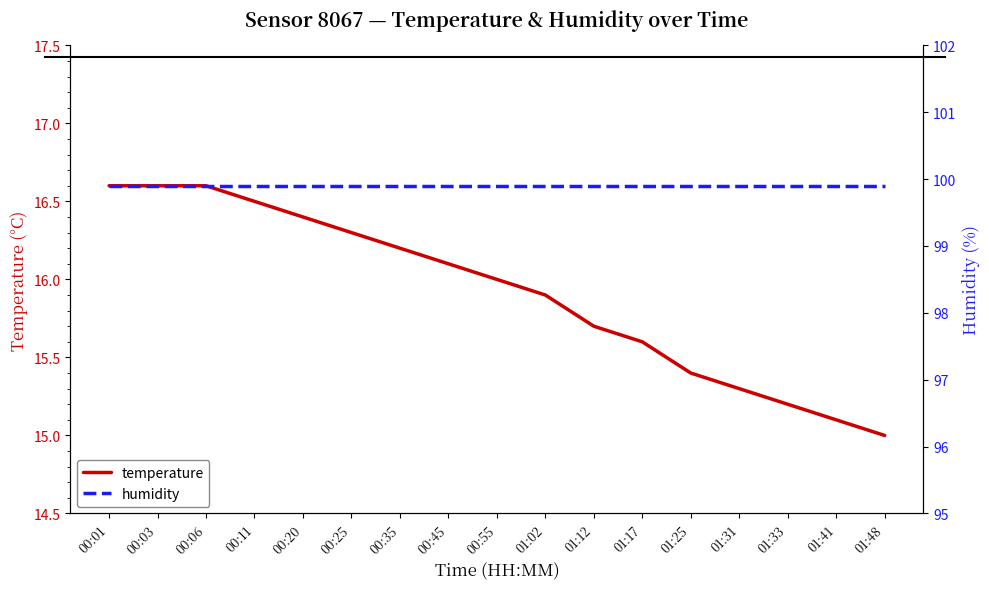

Rank the series by their maximum value, from lowest to highest.

temperature, humidity